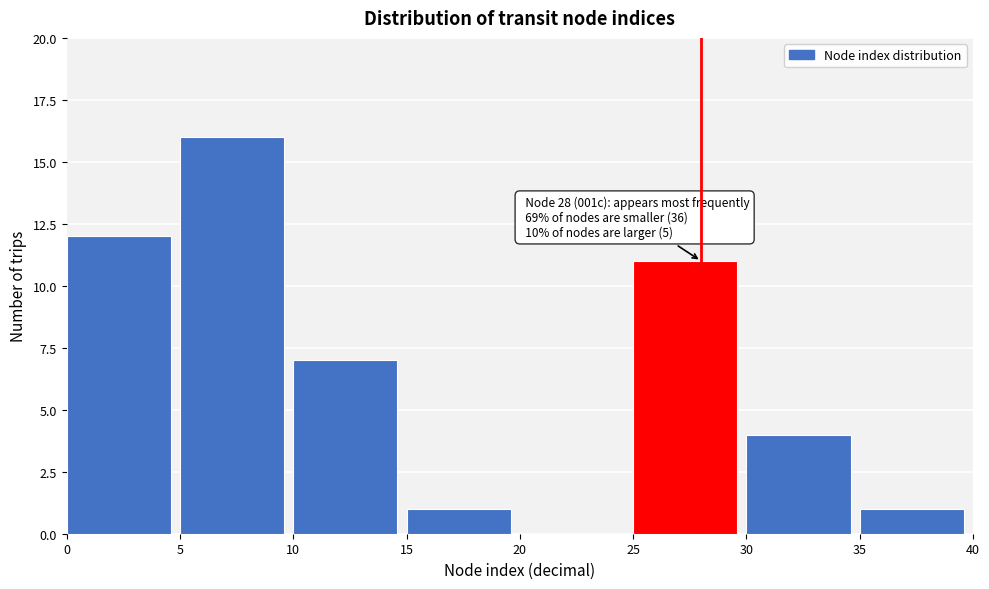

Which range on the x-axis has the tallest bar?

5 to 10